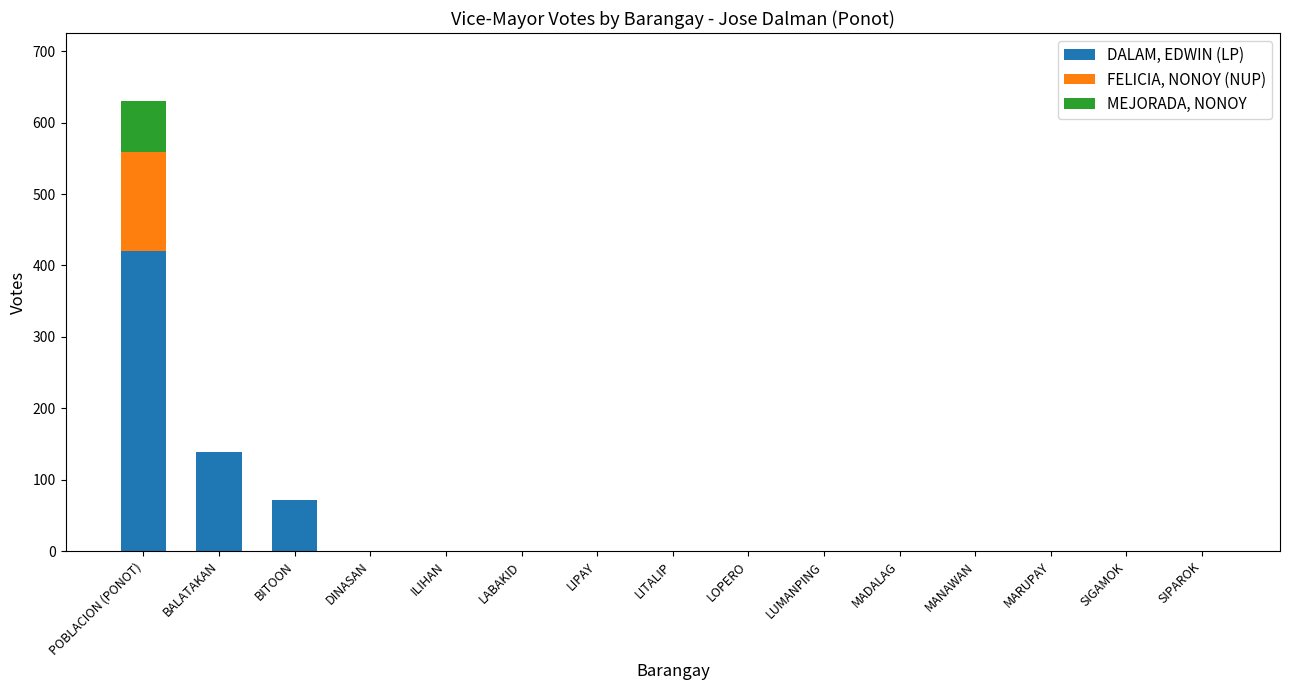

Are the bars horizontal?

No